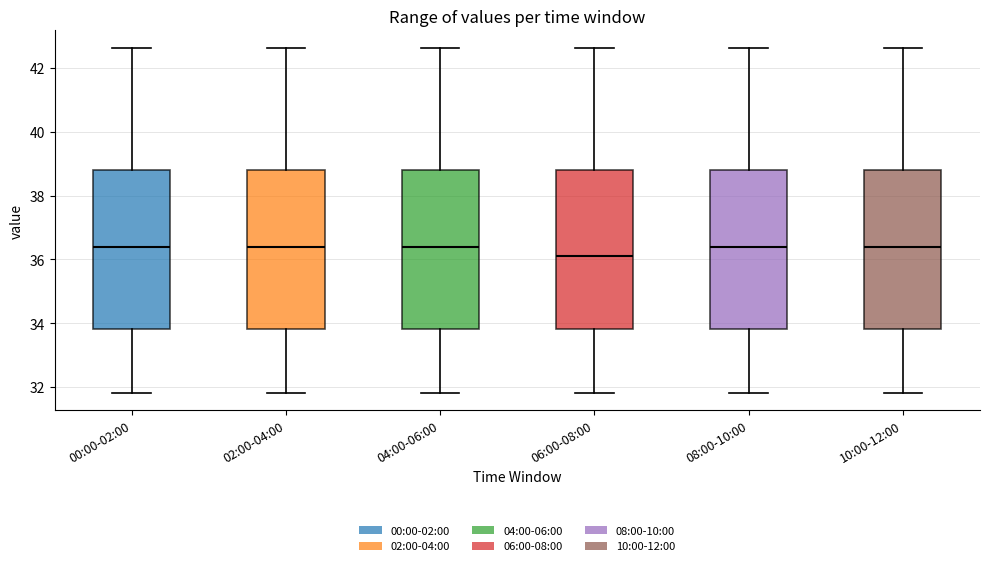

Where is the upper edge of the box for 10:00-12:00 on the y-axis? The values are not printed on the chart, so give them approximately, as read against the axis.

38.8